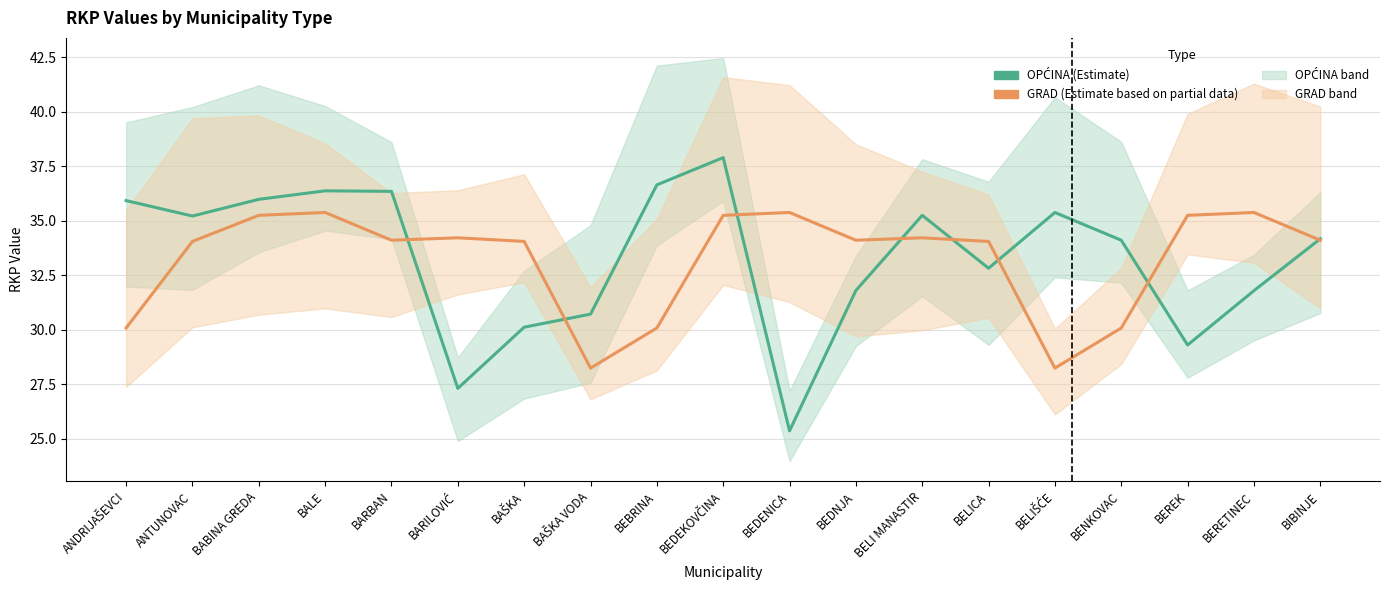

What position from the left is BEDEKOVČINA?

10